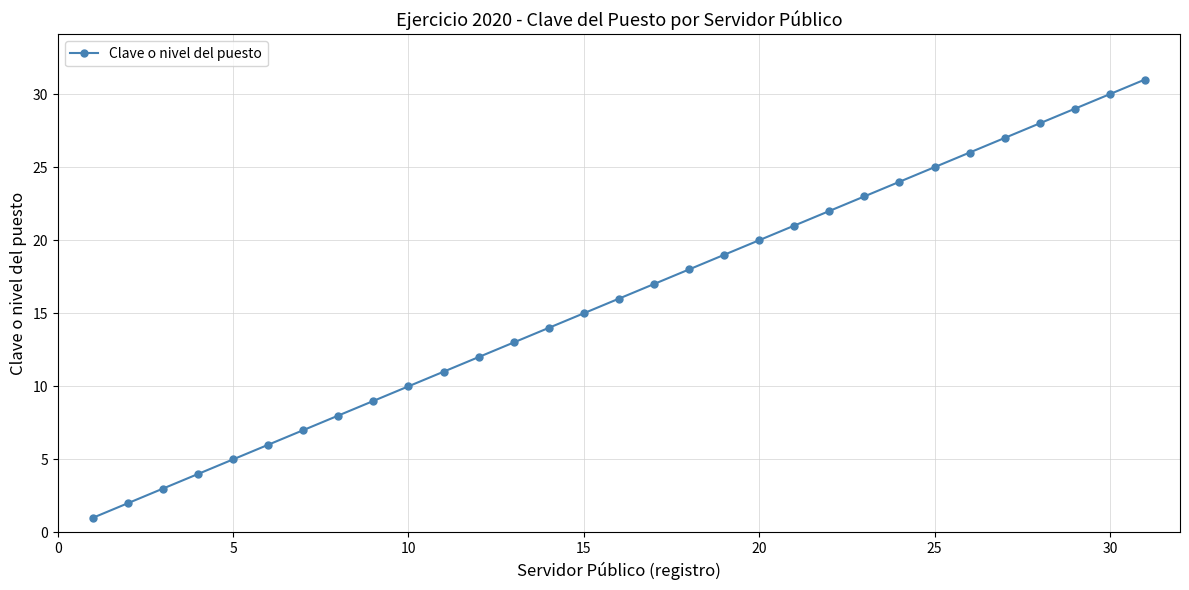

What is the maximum value shown in the chart?

31